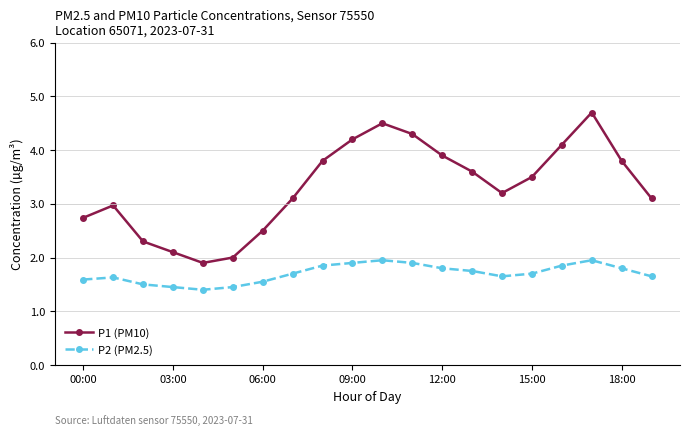

True or false: P2 (PM2.5) and P1 (PM10) intersect in this chart.

False